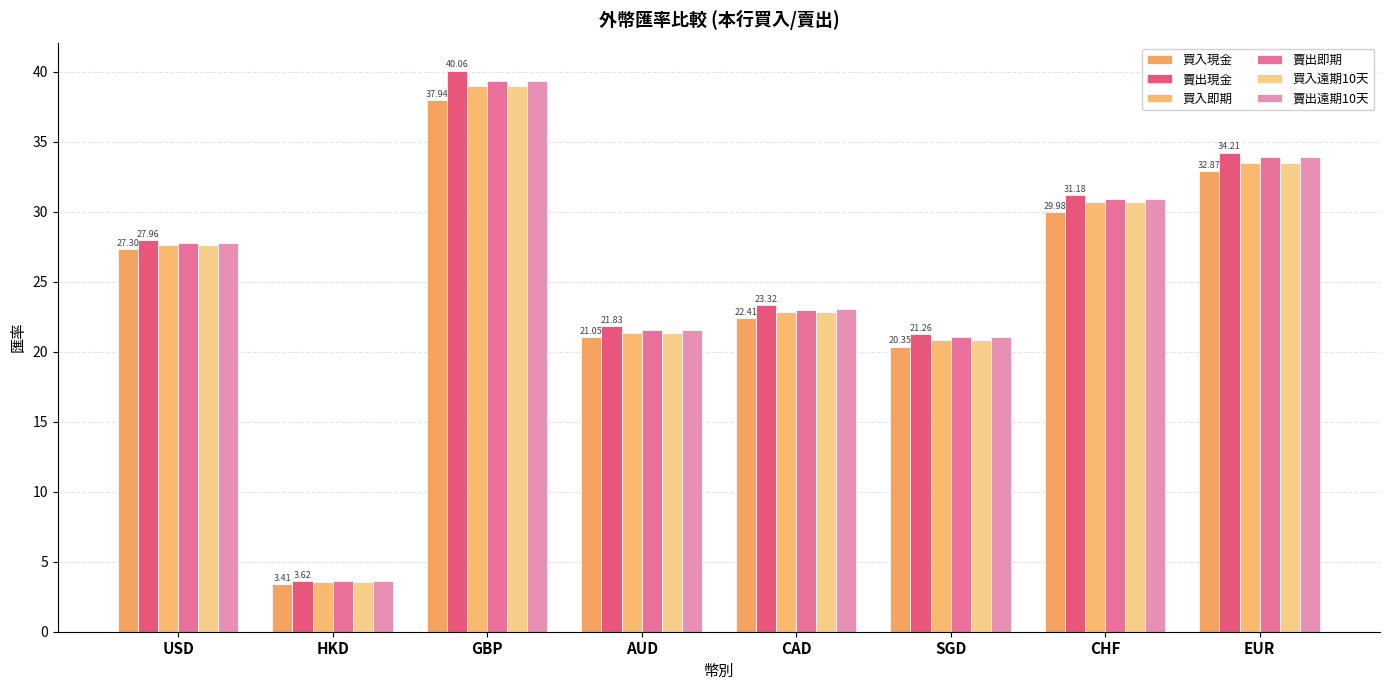

What position from the right is CHF?

2